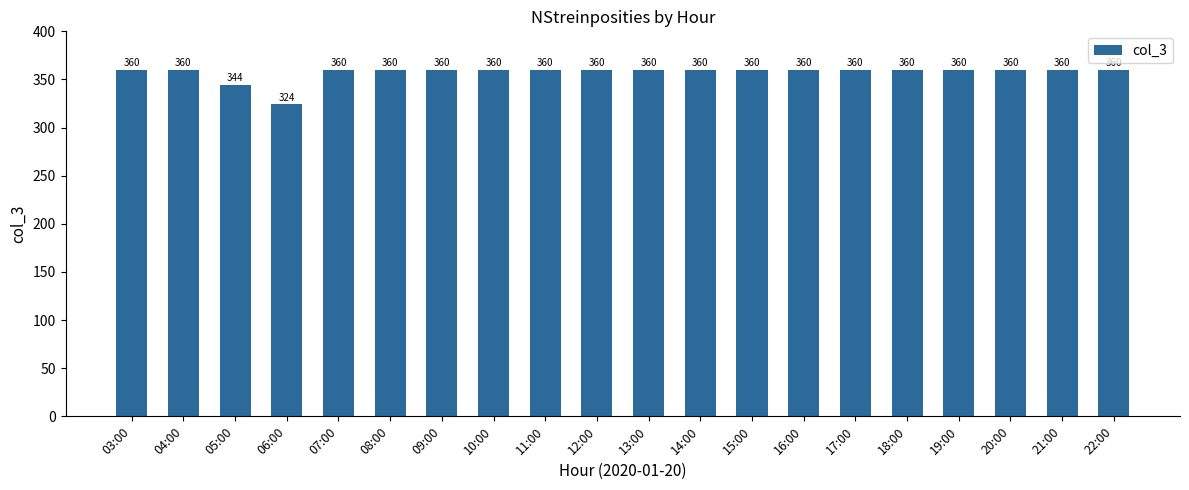

Reading left to right, extract all data points from this chart.

360	360	344	324	360	360	360	360	360	360	360	360	360	360	360	360	360	360	360	360